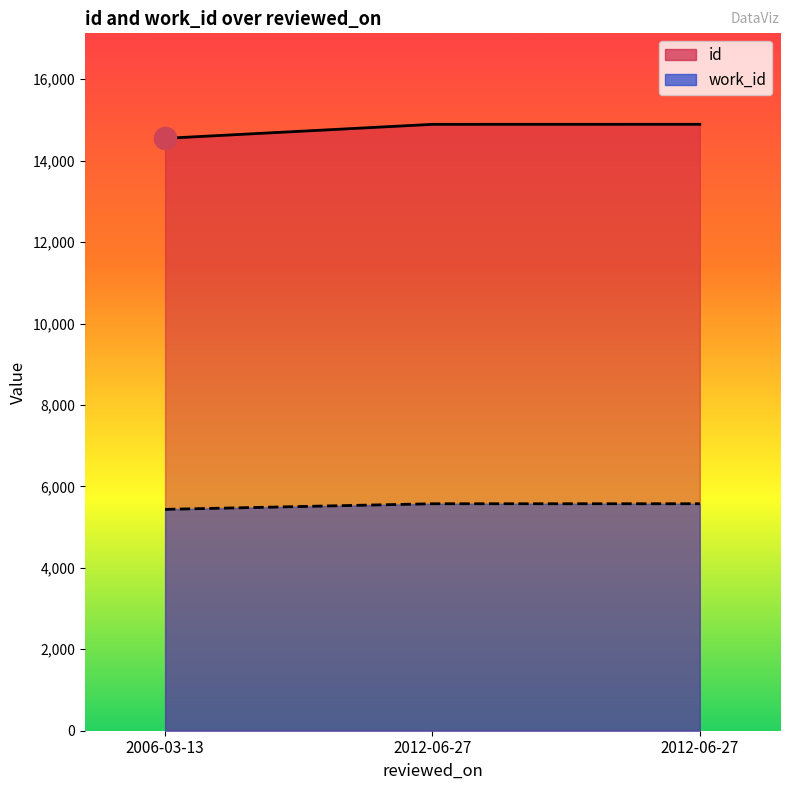

Rank the series by their average value, from highest to lowest.

id, work_id